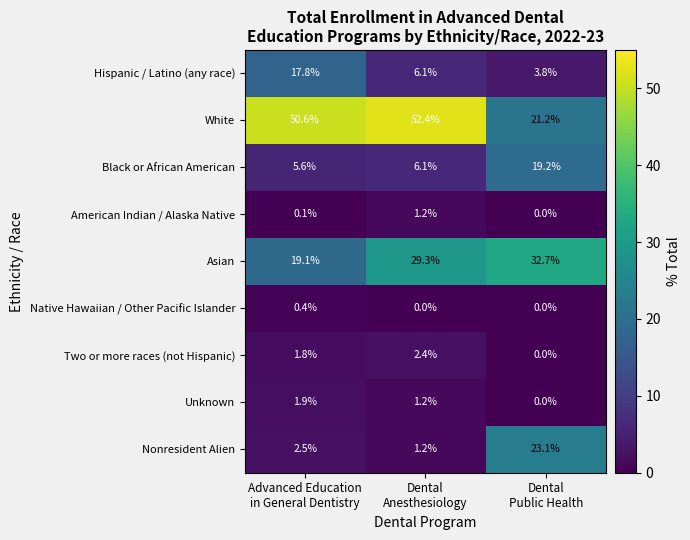

How many data points does each series have?

3